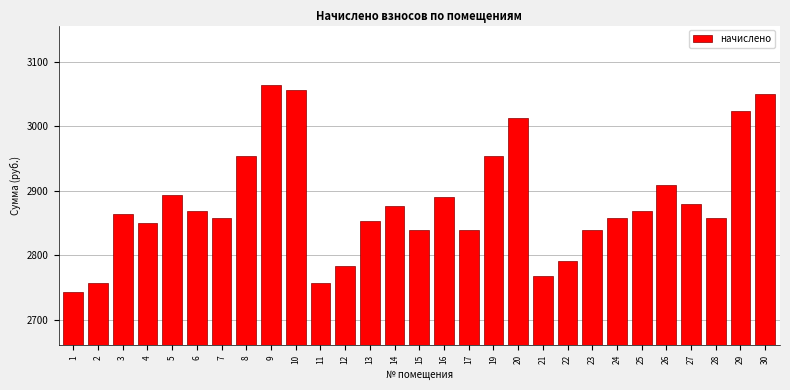

Reading right to left, extract all data points from this chart.

30=3049.1	29=3023.3	28=2857.4	27=2879.6	26=2909.0	25=2868.5	24=2857.4	23=2839.0	22=2791.1	21=2768.9	20=3012.3	19=2953.3	17=2839.0	16=2890.6	15=2839.0	14=2875.9	13=2853.8	12=2783.7	11=2757.9	10=3056.5	9=3063.9	8=2953.3	7=2857.4	6=2868.5	5=2894.3	4=2850.1	3=2864.8	2=2757.9	1=2743.1